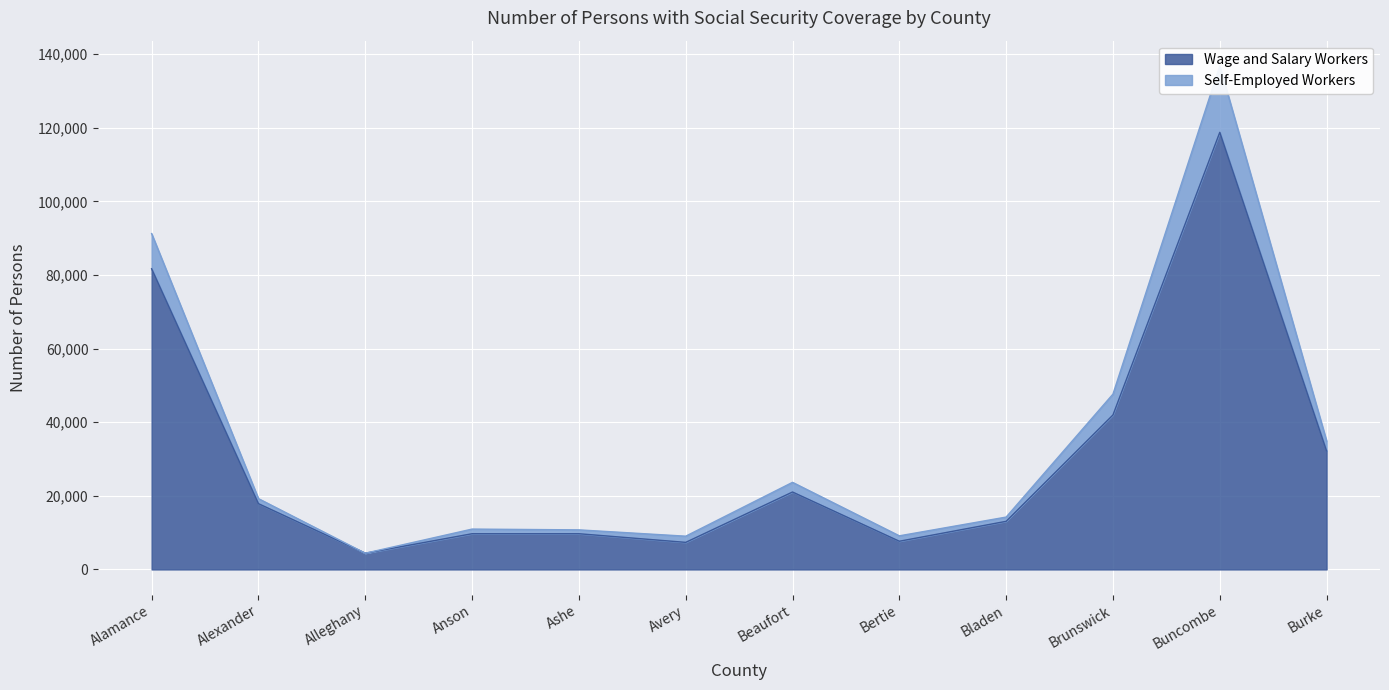

What is the difference between the highest and lowest values at Buncombe?

18068